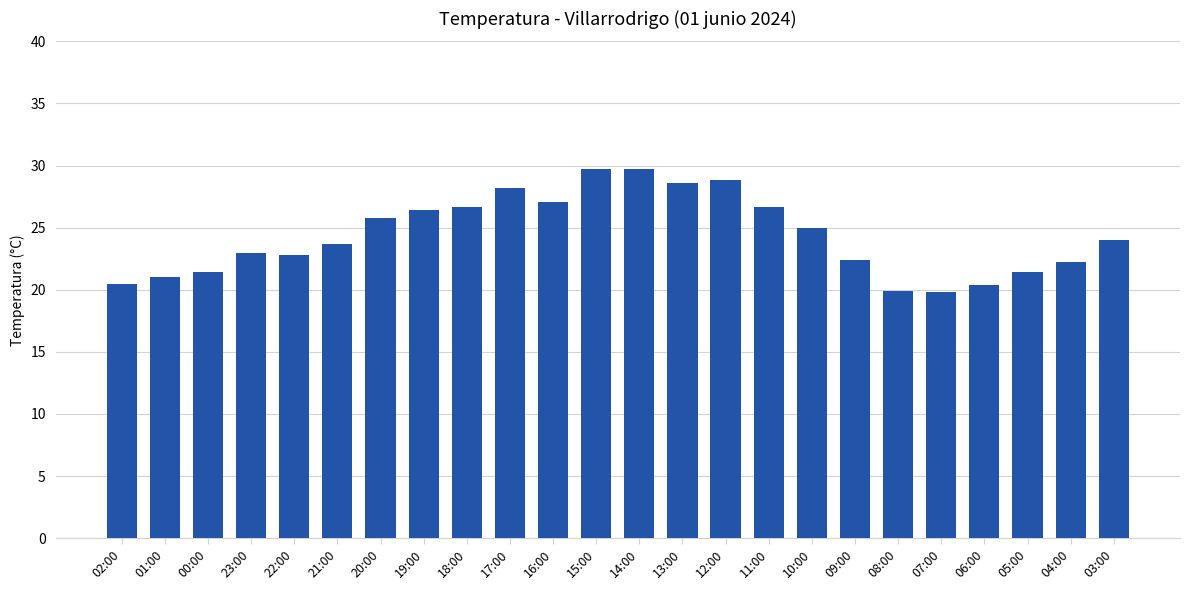

The chart shows a value of 30.8 at 06:00. True or false?

False